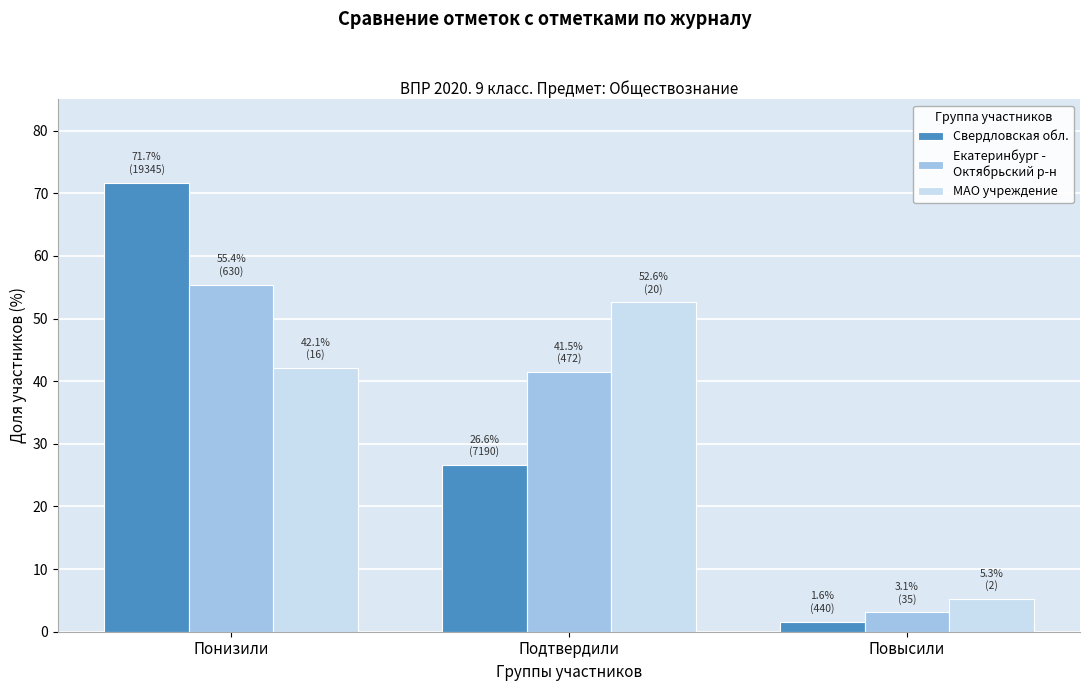

Which category has the lowest value across all series?

Повысили